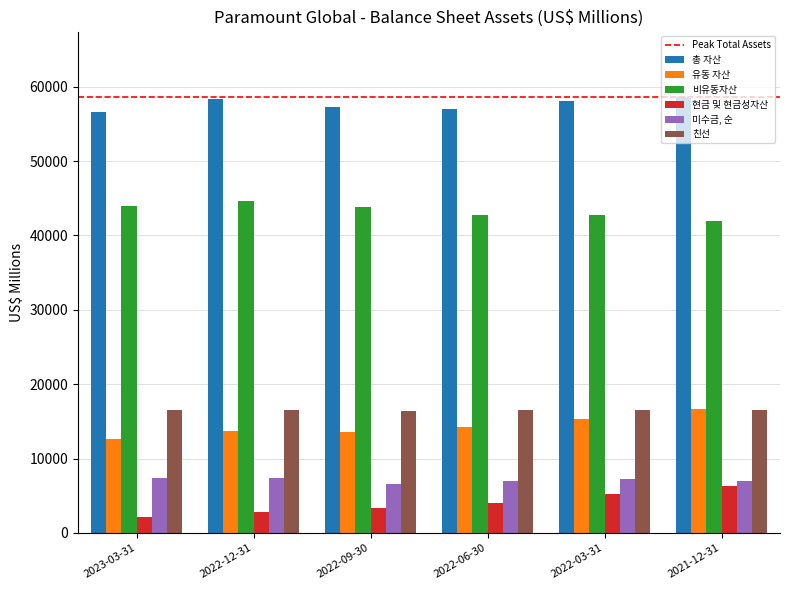

What is the difference between the maximum and minimum values in the 미수금, 순 series?

860